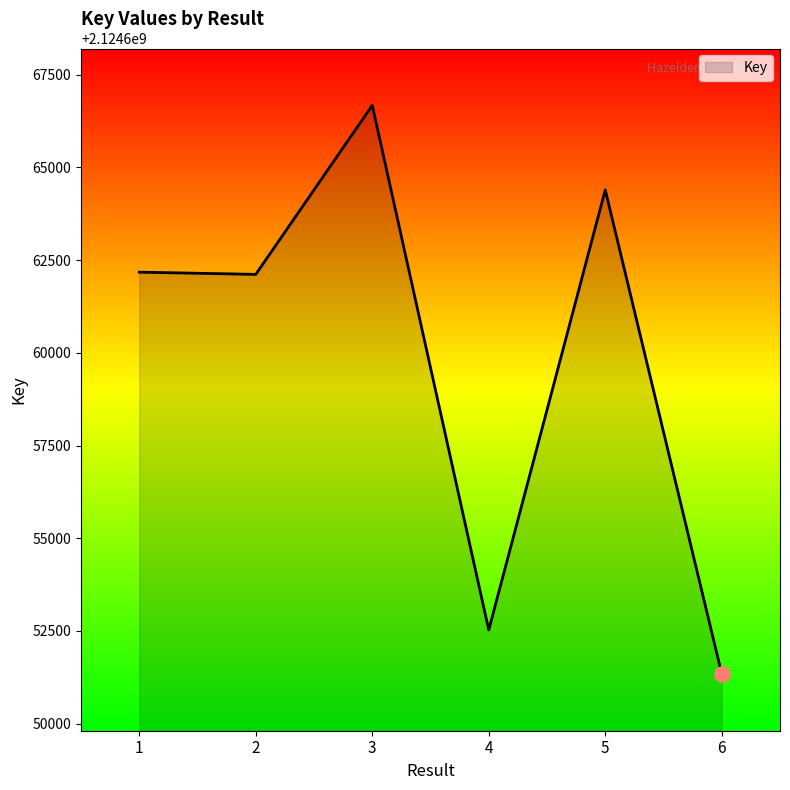

What is the change in value from 5 to 6?

-13052